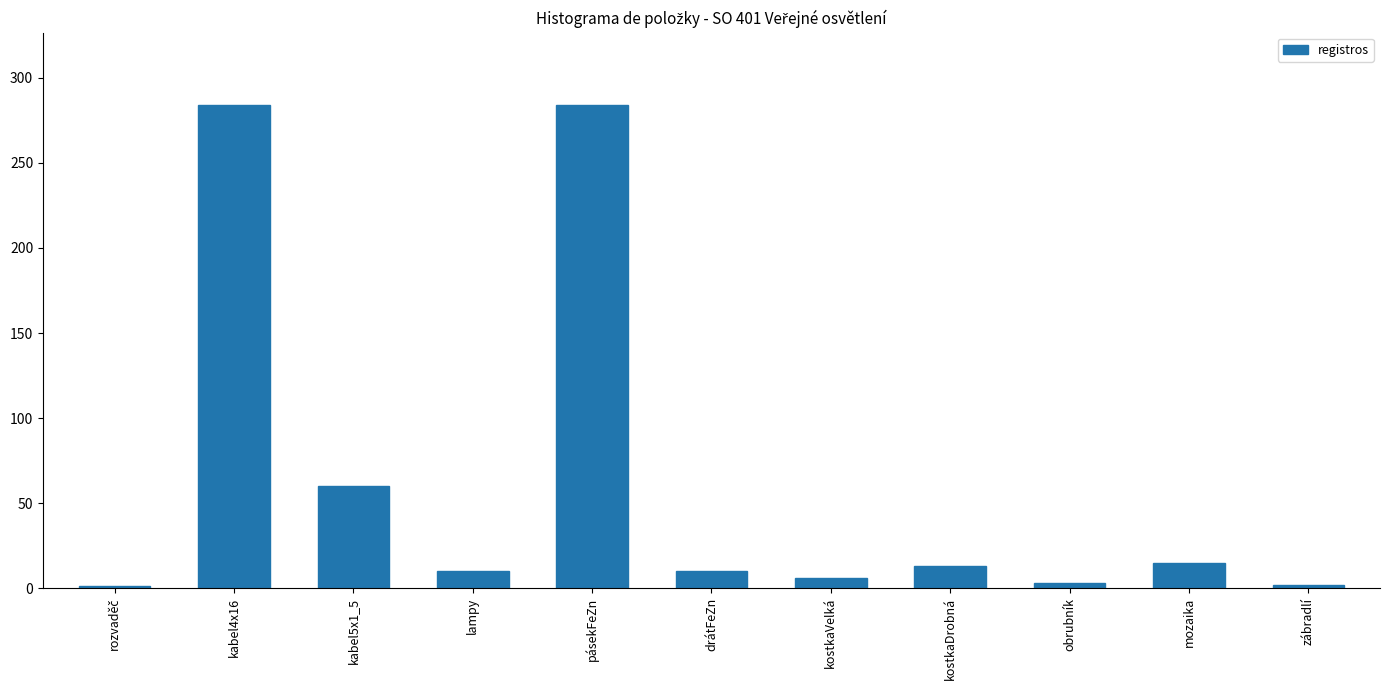

What is the label of the 3rd bar from the left?

kabel5x1_5